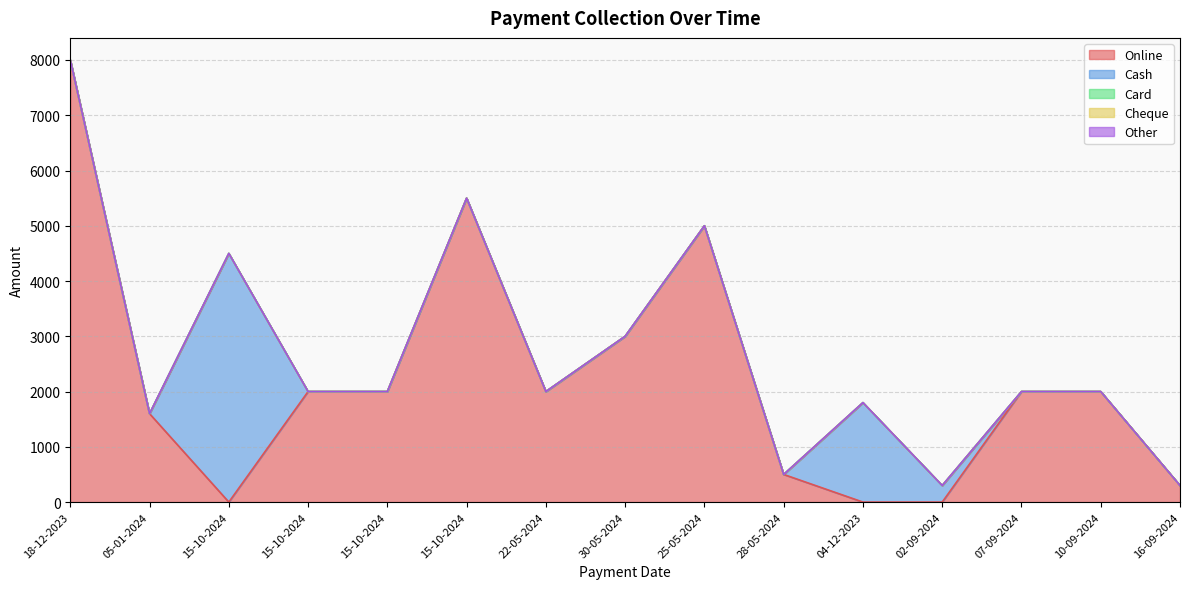

Which has a higher value, 15-10-2024 or 02-09-2024?

15-10-2024